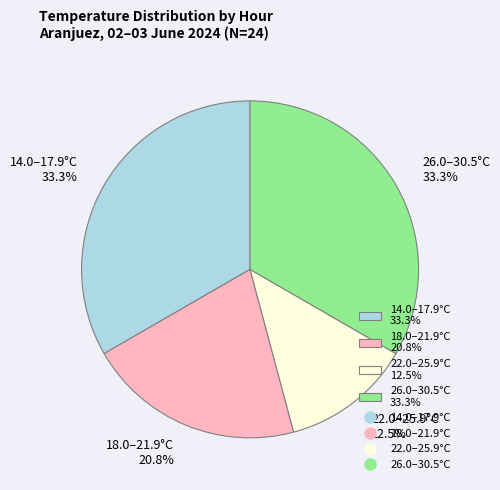

Which has a higher value, 18.0–21.9°C 20.8% or 26.0–30.5°C 33.3%?

26.0–30.5°C 33.3%